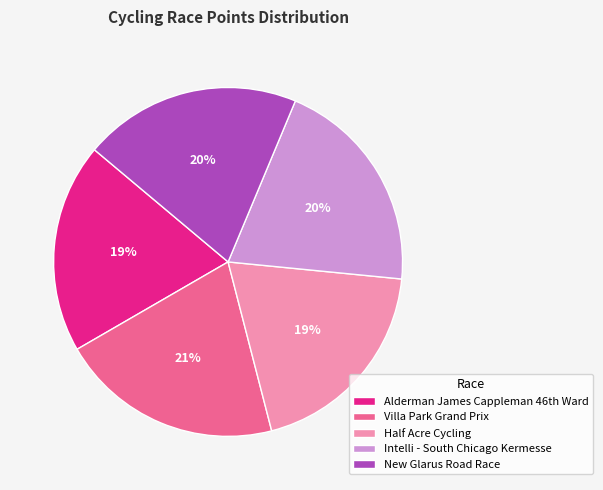

How many segments does this pie chart have?

5